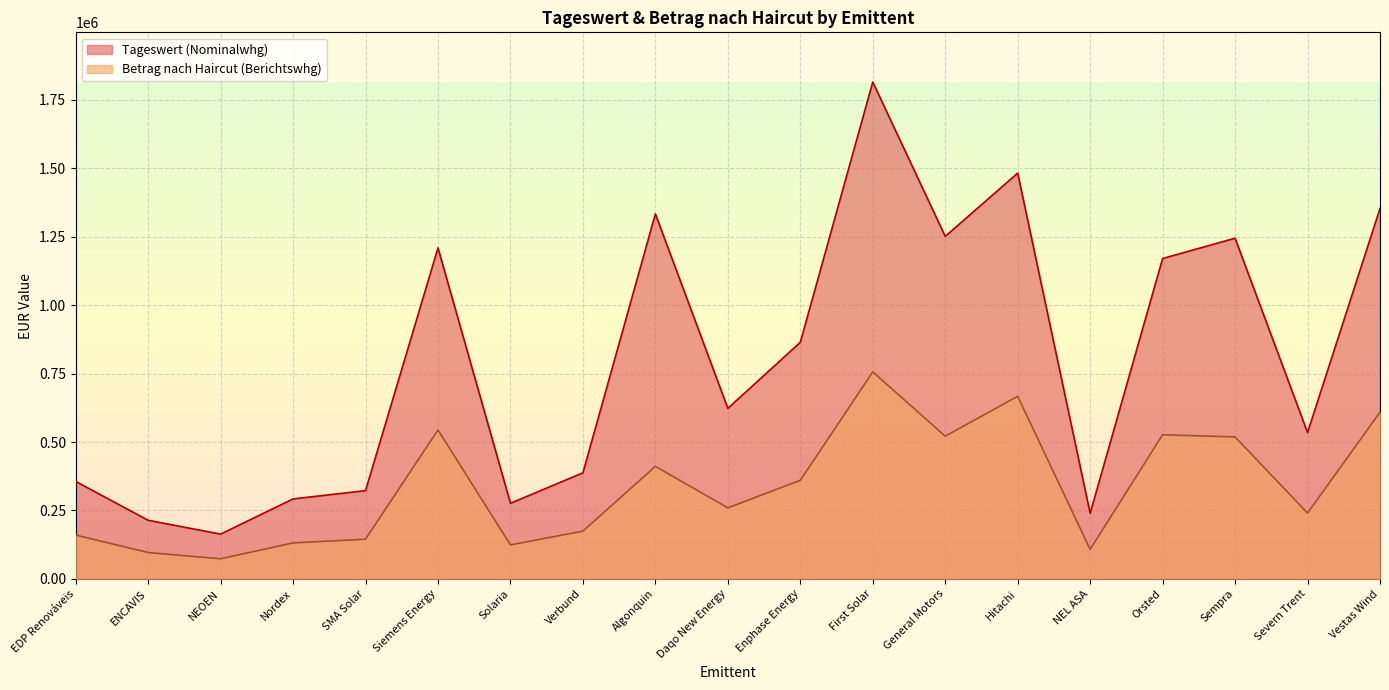

Reading right to left, extract all data points from this chart.

Tageswert (Nominalwhg): 1352760.8	534459.5	1244163.4	1170019.3	239657.1	1481940.4	1250848.8	1814403.2	864083.2	622861.0	1332943.0	387492.0	276364.0	1208658.8	322423.0	292230.3	163666.8	214211.8	356143.2
Betrag nach Haircut (Berichtswhg): 608742.3	240506.8	518449.4	526508.7	107845.7	666873.2	521235.2	756071.4	360068.0	259549.4	411007.5	174371.4	124363.8	543896.4	145090.4	131503.6	73650.1	96395.3	160264.5